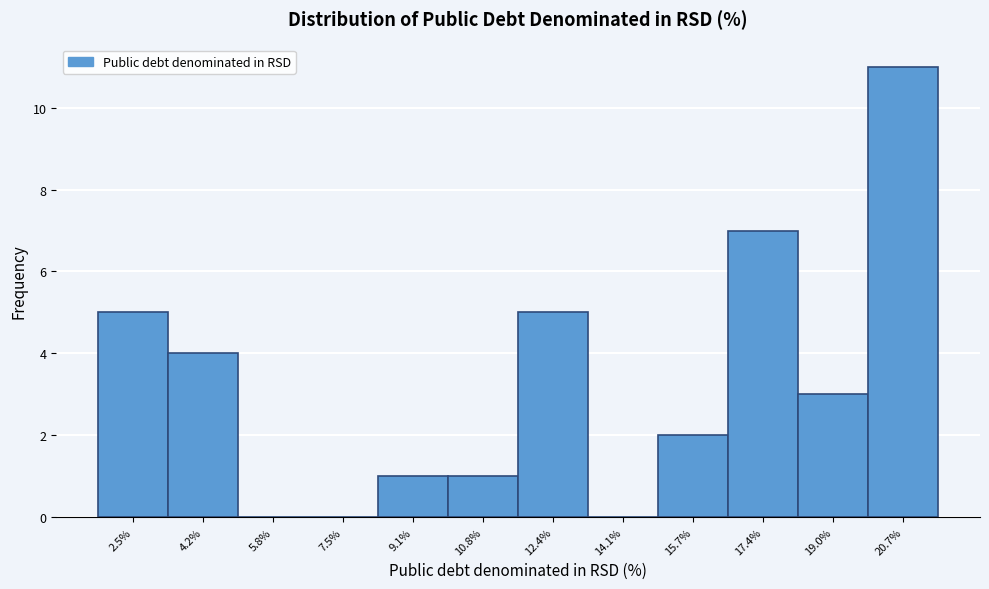

Reading left to right, what are all the values shown in this chart?

2.5%=5	4.2%=4	5.8%=0	7.5%=0	9.1%=1	10.8%=1	12.4%=5	14.1%=0	15.7%=2	17.4%=7	19.0%=3	20.7%=11